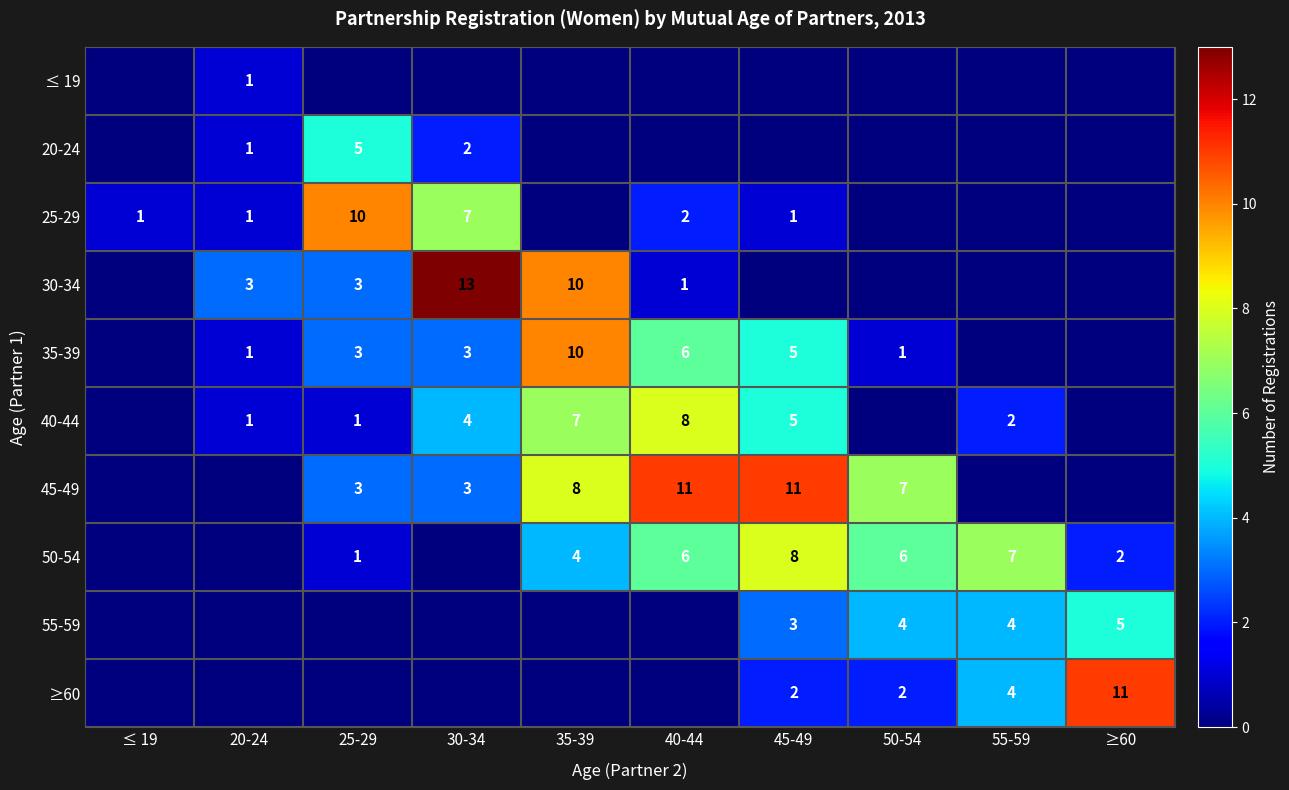

The value of 55-59 at 55-59 is 6. True or false?

False